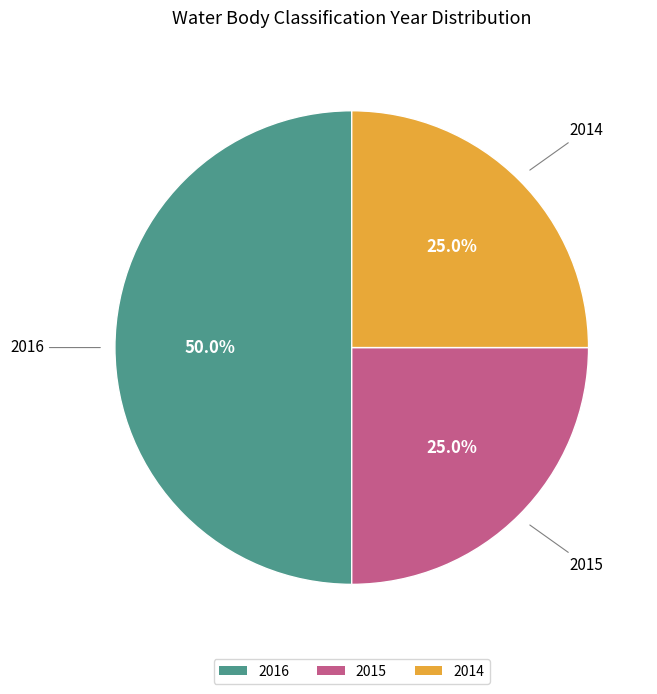

What is the ratio of the value at 2015 to the value at 2016?

0.5